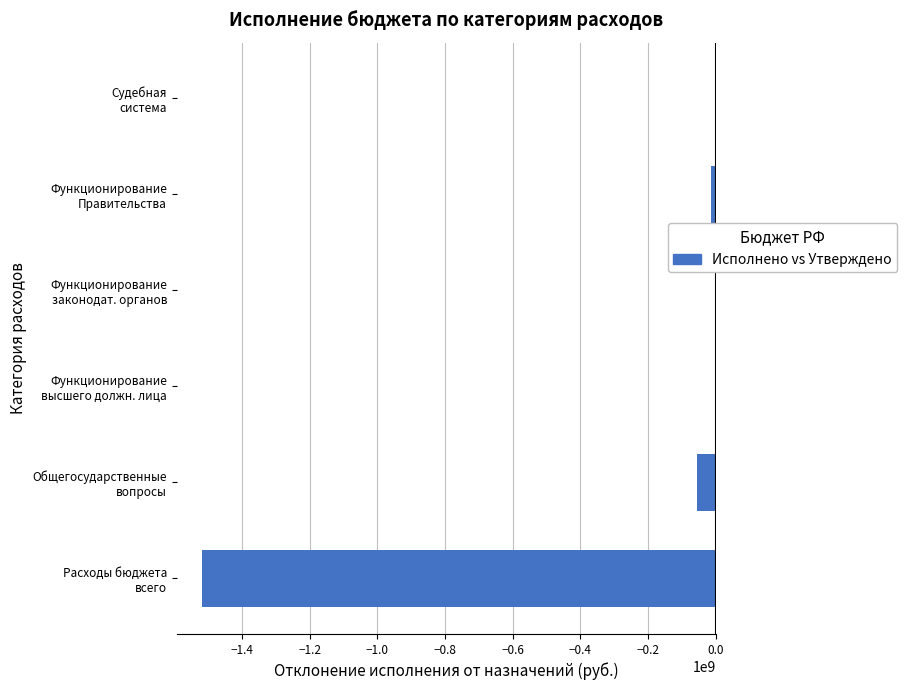

Does the chart contain stacked bars?

No